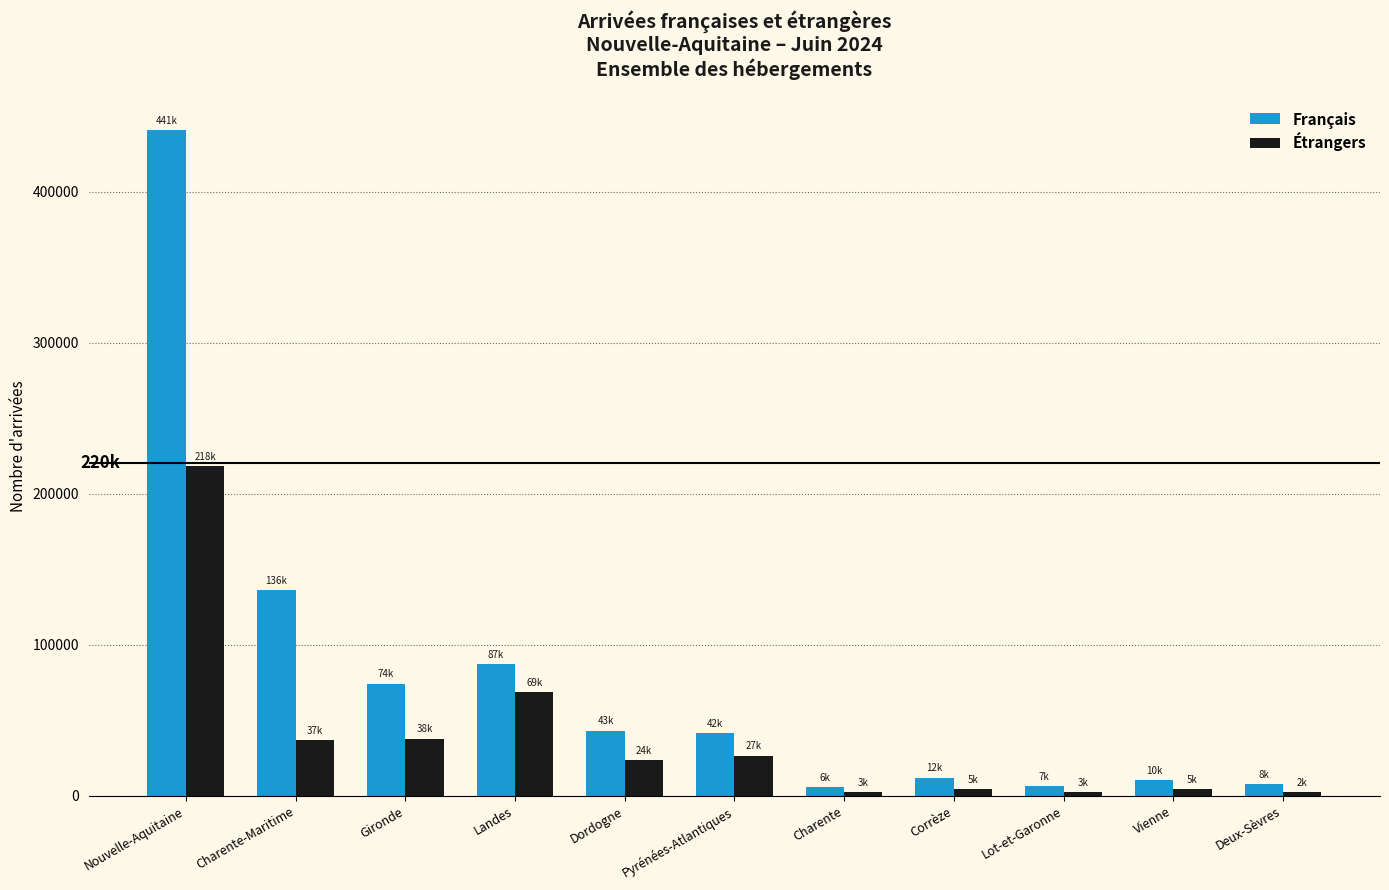

Where is Français nearest to the value 223144?

Charente-Maritime